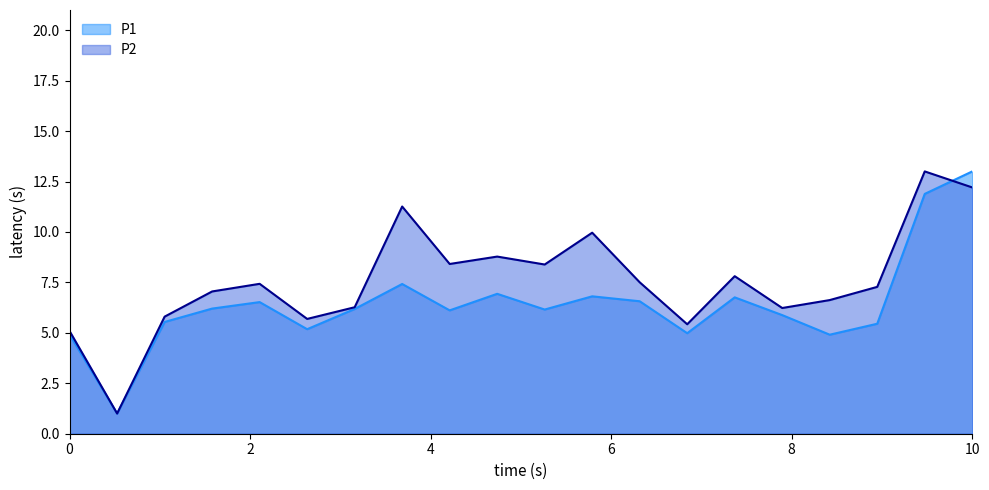

What is the sum of the P1 values at 00:38 and 00:43?

11.3